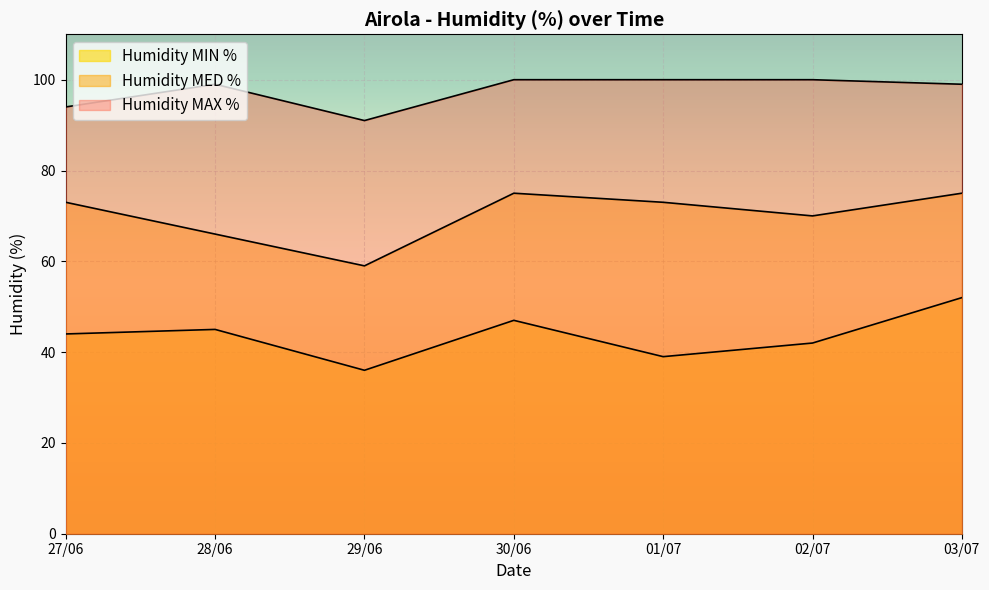

What is the average value of the Humidity MIN % series?

44